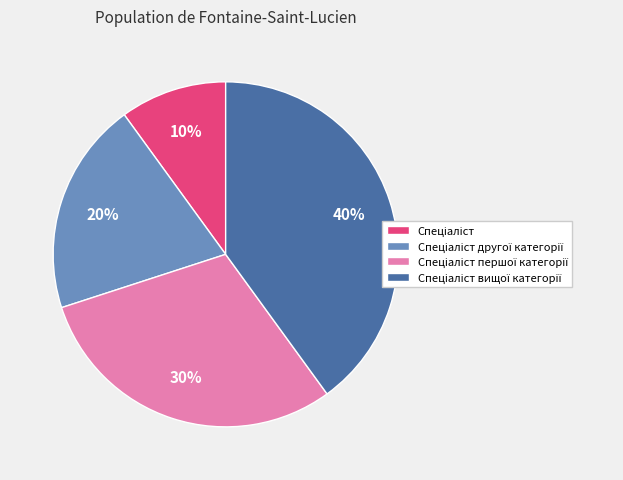

To the nearest percent, what is the average slice percentage?

25%